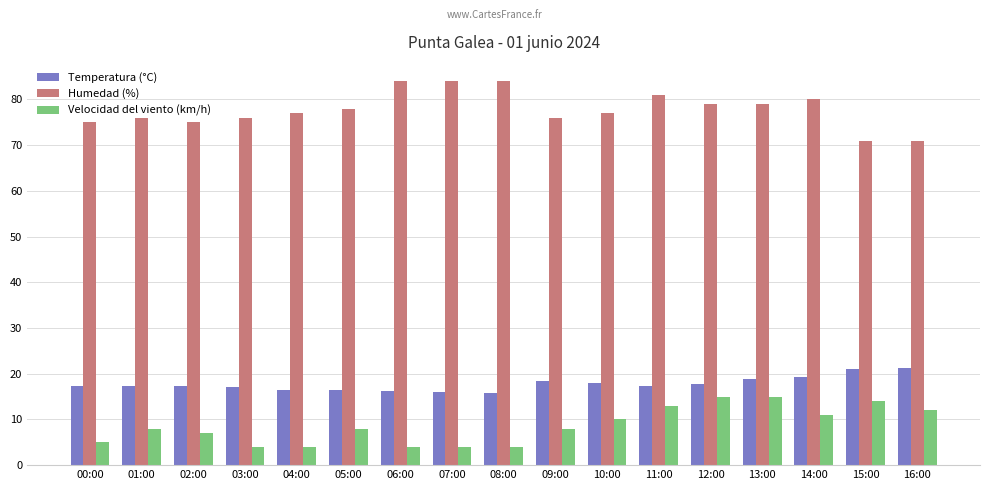

What is the minimum value shown in the chart?

4.0